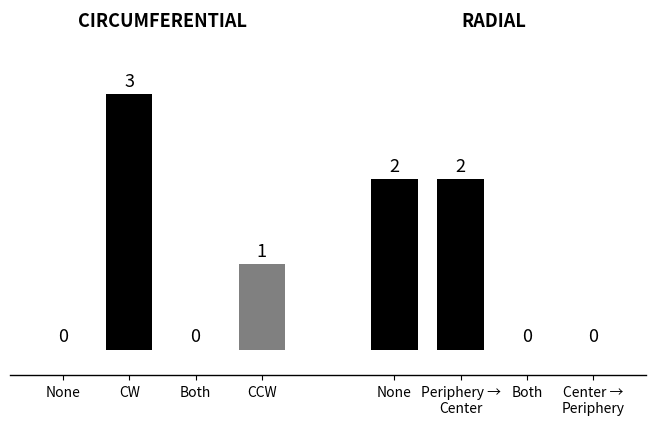

List the labels in order of Circumferential value, smallest first.

None, Both, CCW, CW